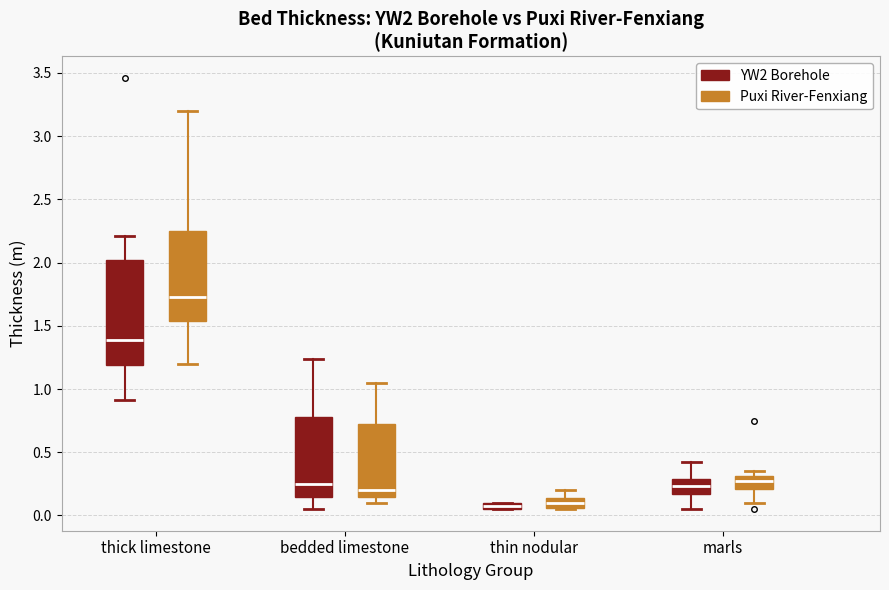

Which box is the tallest, from its lower edge to its upper edge?

thick limestone (YW2 Borehole)